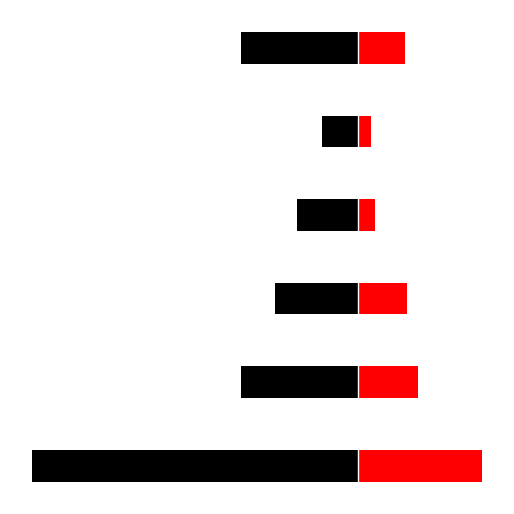

What is the average value of the 女 series?

24